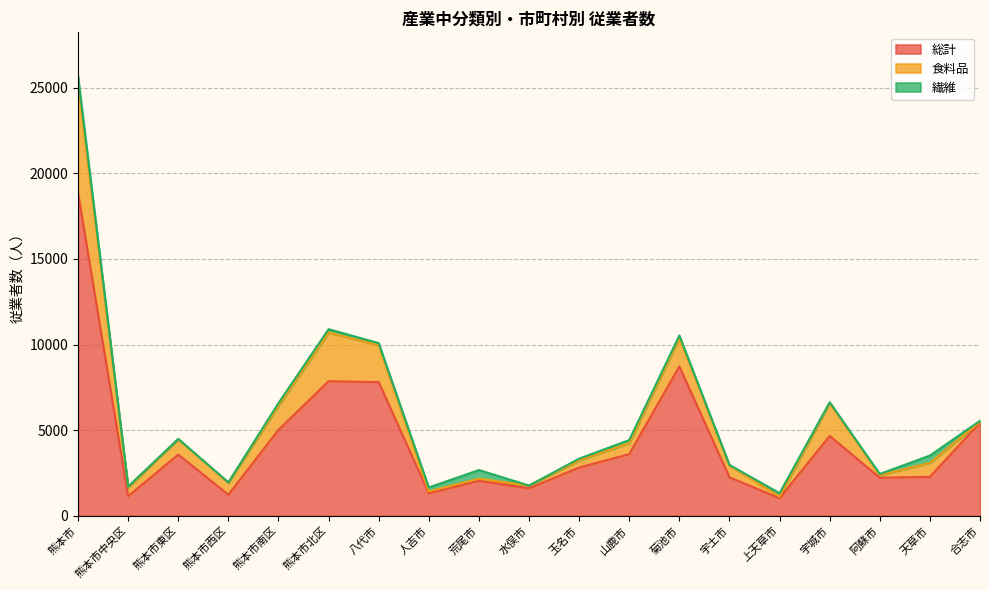

What value does the 食料品 series have at 宇土市, to the nearest 100?

700